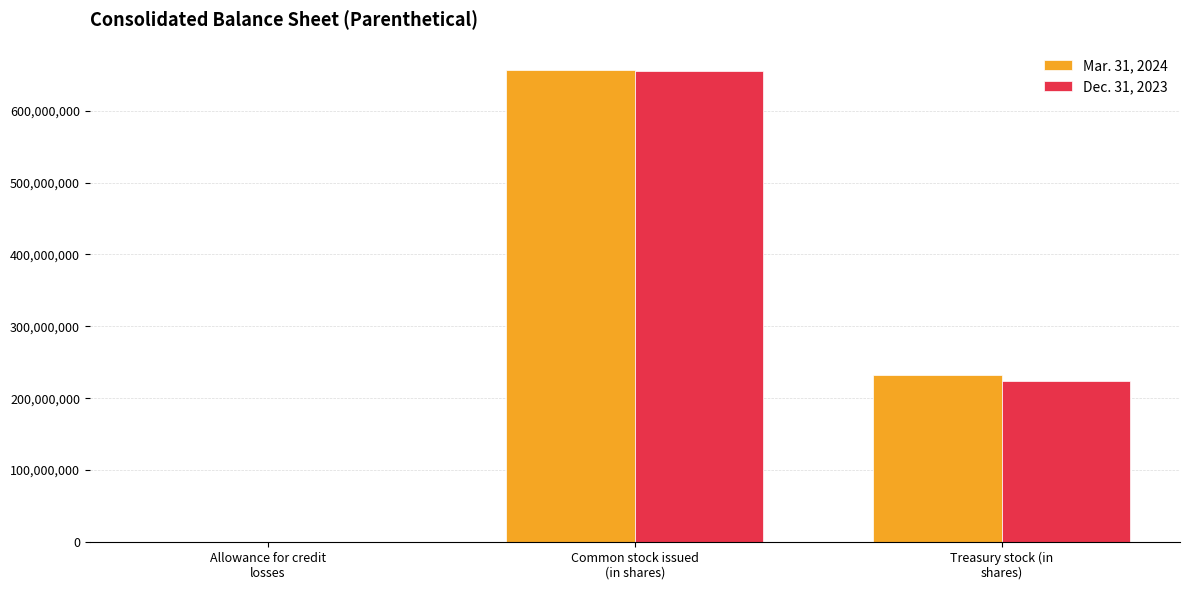

Count the number of data series in this chart.

2